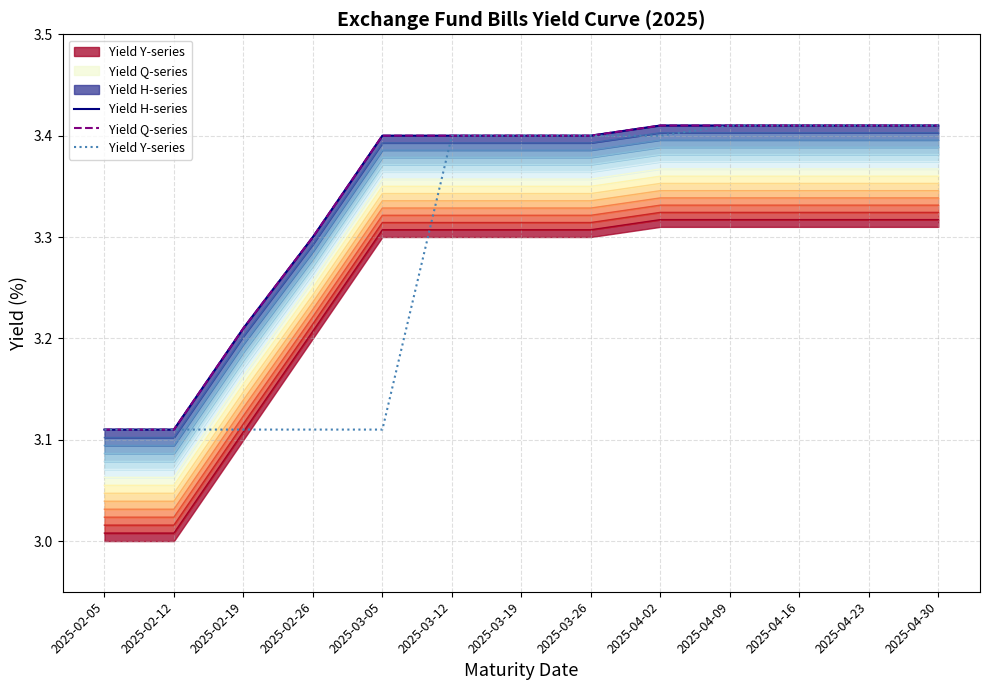

True or false: Yield Y-series has a value of 3.4 at 2025-04-09.

True